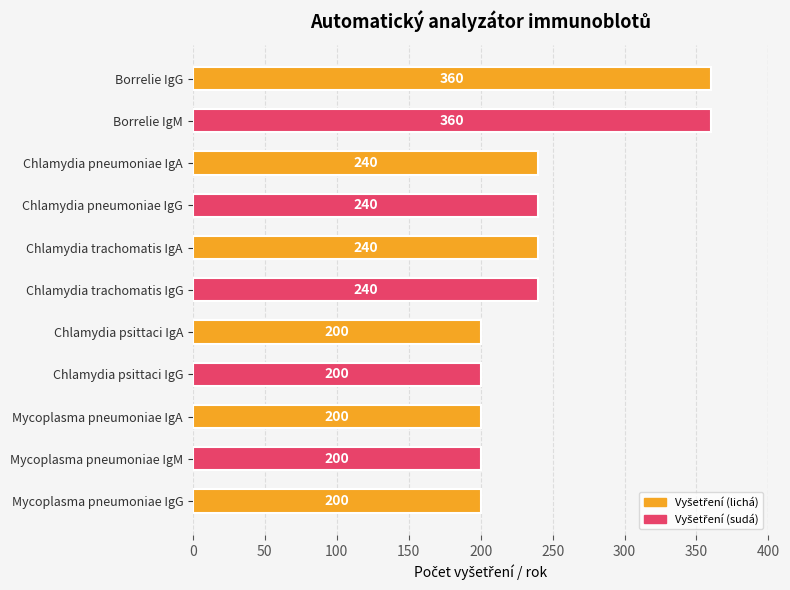

Reading top to bottom, what are all the values shown in this chart?

Borrelie IgG=360	Borrelie IgM=360	Chlamydia pneumoniae IgA=240	Chlamydia pneumoniae IgG=240	Chlamydia trachomatis IgA=240	Chlamydia trachomatis IgG=240	Chlamydia psittaci IgA=200	Chlamydia psittaci IgG=200	Mycoplasma pneumoniae IgA=200	Mycoplasma pneumoniae IgM=200	Mycoplasma pneumoniae IgG=200